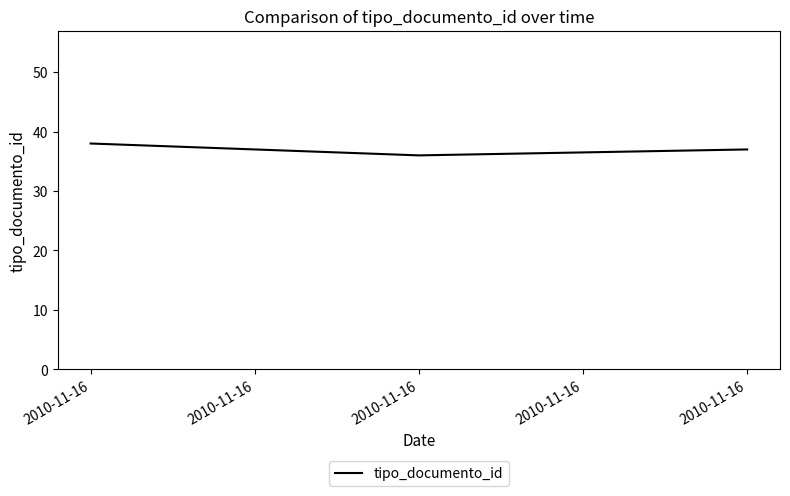

How many series are shown in this chart?

1